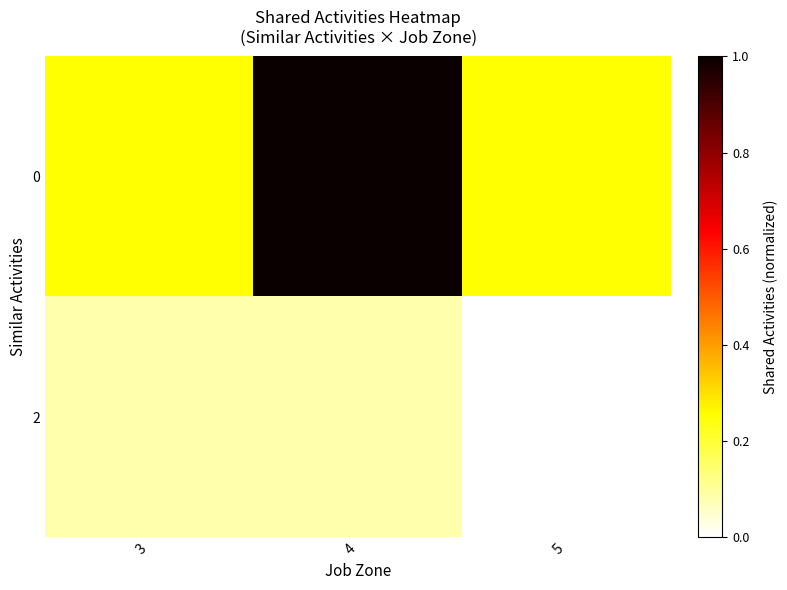

Reading left to right, extract all data points from this chart.

0: 3=0.2	4=1.0	5=0.2
2: 3=0.1	4=0.1	5=0.0